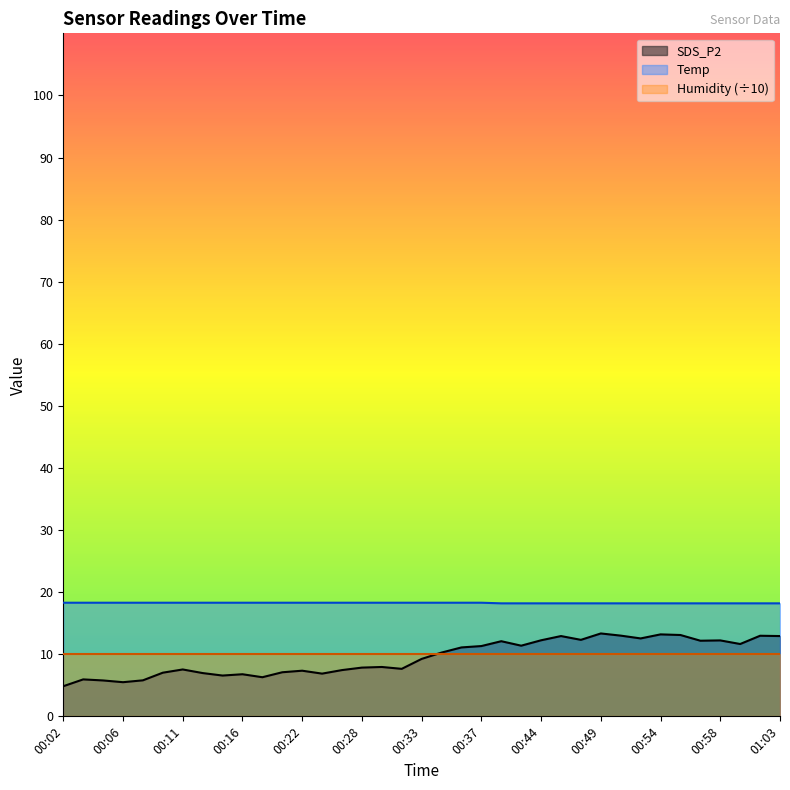

True or false: Temp and SDS_P2 intersect in this chart.

False